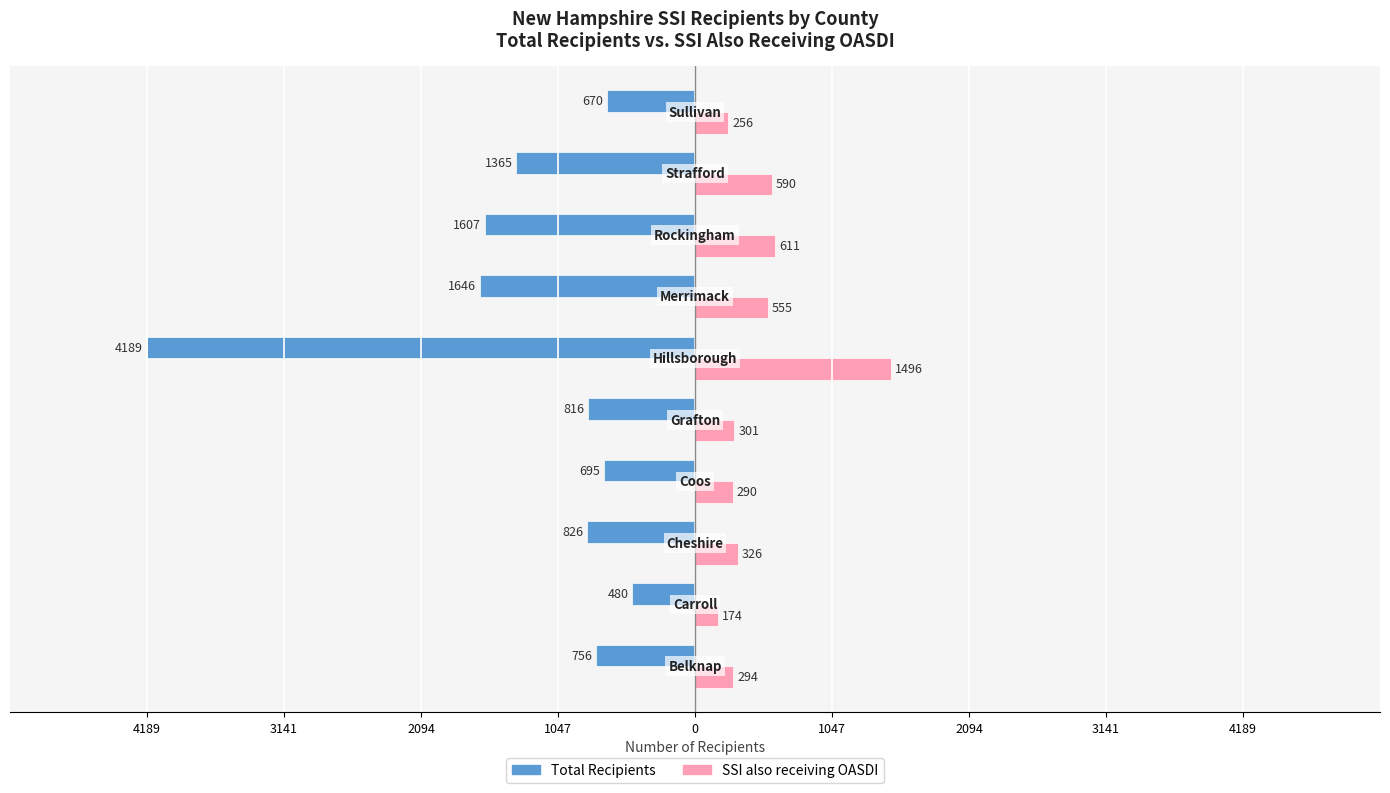

What is the label of the 5th bar from the right?

1047